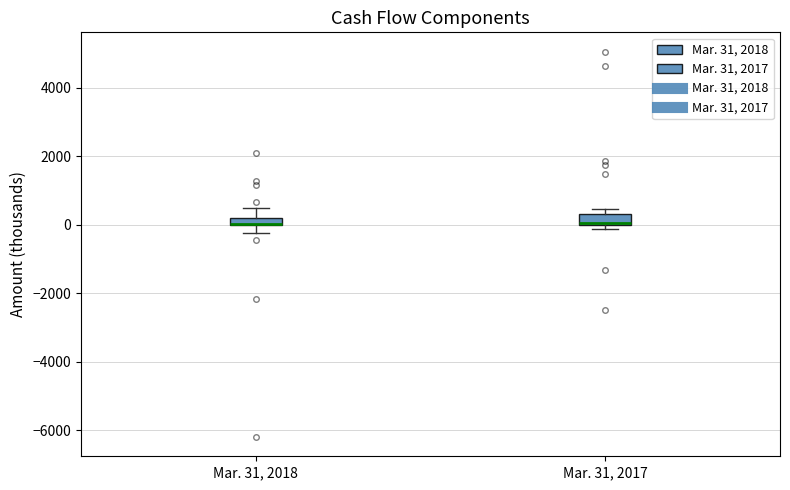

Where is the upper edge of the box for Mar. 31, 2017 on the y-axis? The values are not printed on the chart, so give them approximately, as read against the axis.

400